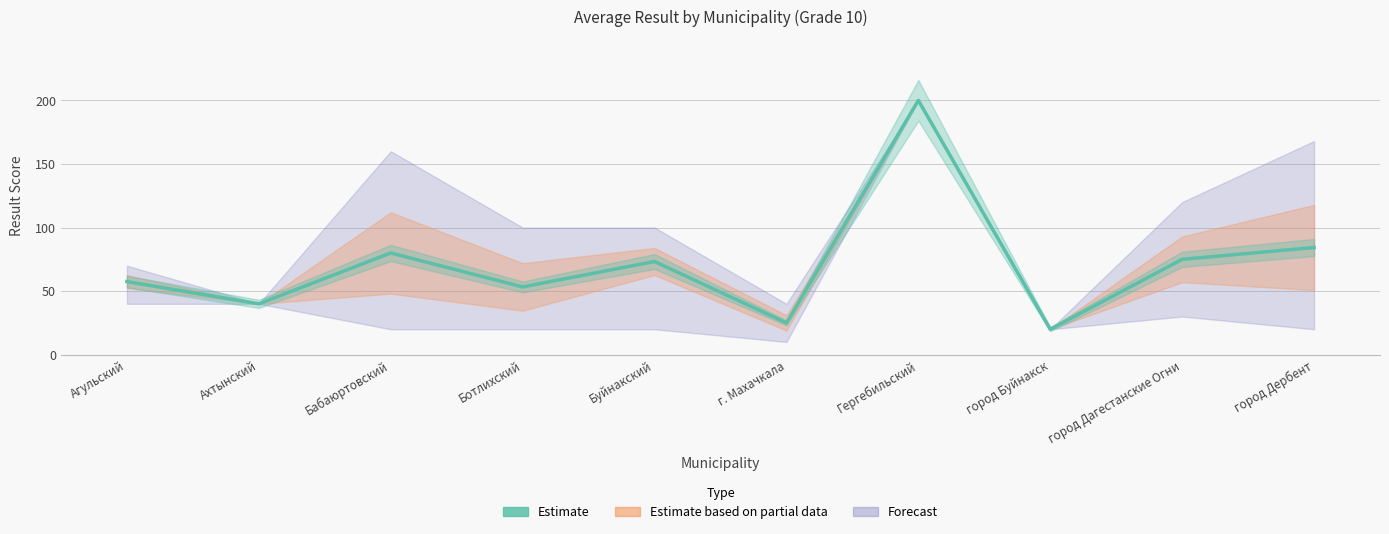

What is the value of the 10th point from the left?

84.3